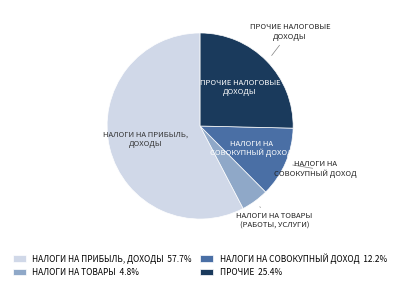

Is there a majority slice in this chart?

Yes